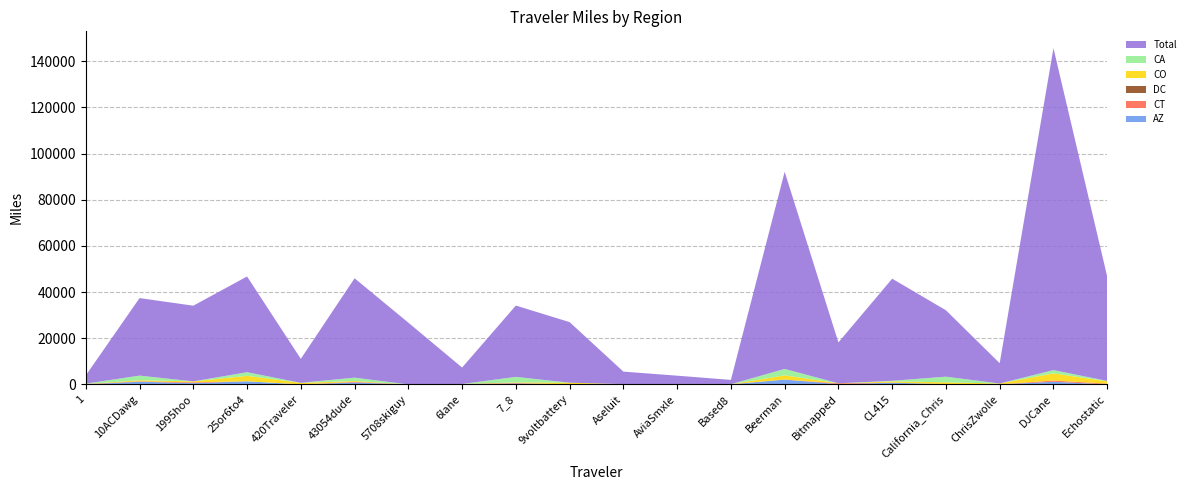

Reading left to right, what are all the values shown in this chart?

Total: 1=3550.1	10ACDawg=33592.1	1995hoo=32795.2	25or6to4=41490.2	420Traveler=10394.7	43054dude=43054.0	5708skiguy=26748.8	6lane=7122.6	7_8=30908.8	9voltbattery=26247.1	Aseluit=5420.1	AviaSmxle=3773.0	Based8=1860.7	Beerman=85429.6	Bitmapped=17715.5	CL415=44239.1	California_Chris=28778.7	ChrisZwolle=8796.2	DJCane=139490.2	Echostatic=45198.0
CA: 1=156.2	10ACDawg=2016.1	1995hoo=0.0	25or6to4=1568.4	420Traveler=0.0	43054dude=1459.3	5708skiguy=0.0	6lane=0.0	7_8=2389.7	9voltbattery=0.0	Aseluit=0.0	AviaSmxle=0.0	Based8=0.0	Beerman=2781.1	Bitmapped=0.0	CL415=250.6	California_Chris=2440.2	ChrisZwolle=0.0	DJCane=1403.9	Echostatic=167.7
CO: 1=0.0	10ACDawg=464.5	1995hoo=420.0	25or6to4=2353.8	420Traveler=673.2	43054dude=355.2	5708skiguy=0.0	6lane=0.0	7_8=248.4	9voltbattery=718.3	Aseluit=0.0	AviaSmxle=0.0	Based8=0.0	Beerman=1820.2	Bitmapped=0.0	CL415=557.5	California_Chris=756.3	ChrisZwolle=377.4	DJCane=3108.2	Echostatic=1022.1
DC: 1=2.8	10ACDawg=45.3	1995hoo=47.6	25or6to4=0.0	420Traveler=0.0	43054dude=11.1	5708skiguy=0.0	6lane=0.0	7_8=13.1	9voltbattery=10.2	Aseluit=0.0	AviaSmxle=0.0	Based8=4.3	Beerman=0.0	Bitmapped=1.9	CL415=27.4	California_Chris=8.8	ChrisZwolle=2.6	DJCane=39.8	Echostatic=41.0
CT: 1=167.1	10ACDawg=112.5	1995hoo=297.1	25or6to4=0.0	420Traveler=0.0	43054dude=269.4	5708skiguy=0.0	6lane=178.6	7_8=218.9	9voltbattery=0.0	Aseluit=116.8	AviaSmxle=0.0	Based8=83.5	Beerman=0.0	Bitmapped=366.4	CL415=1.4	California_Chris=0.0	ChrisZwolle=0.0	DJCane=506.4	Echostatic=263.0
AZ: 1=0.0	10ACDawg=1166.3	1995hoo=536.0	25or6to4=1347.8	420Traveler=0.0	43054dude=825.1	5708skiguy=0.0	6lane=0.0	7_8=377.6	9voltbattery=0.0	Aseluit=0.0	AviaSmxle=0.0	Based8=0.0	Beerman=2093.2	Bitmapped=103.6	CL415=723.7	California_Chris=131.7	ChrisZwolle=0.0	DJCane=1135.0	Echostatic=0.0